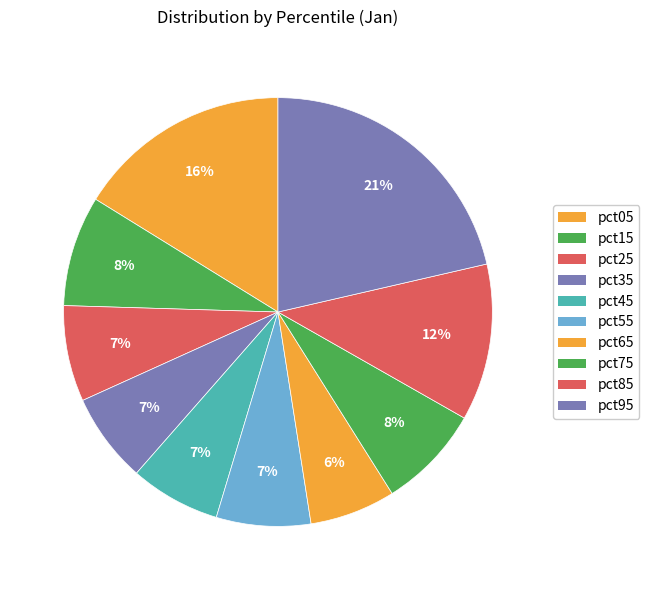

Is there a majority slice in this chart?

No